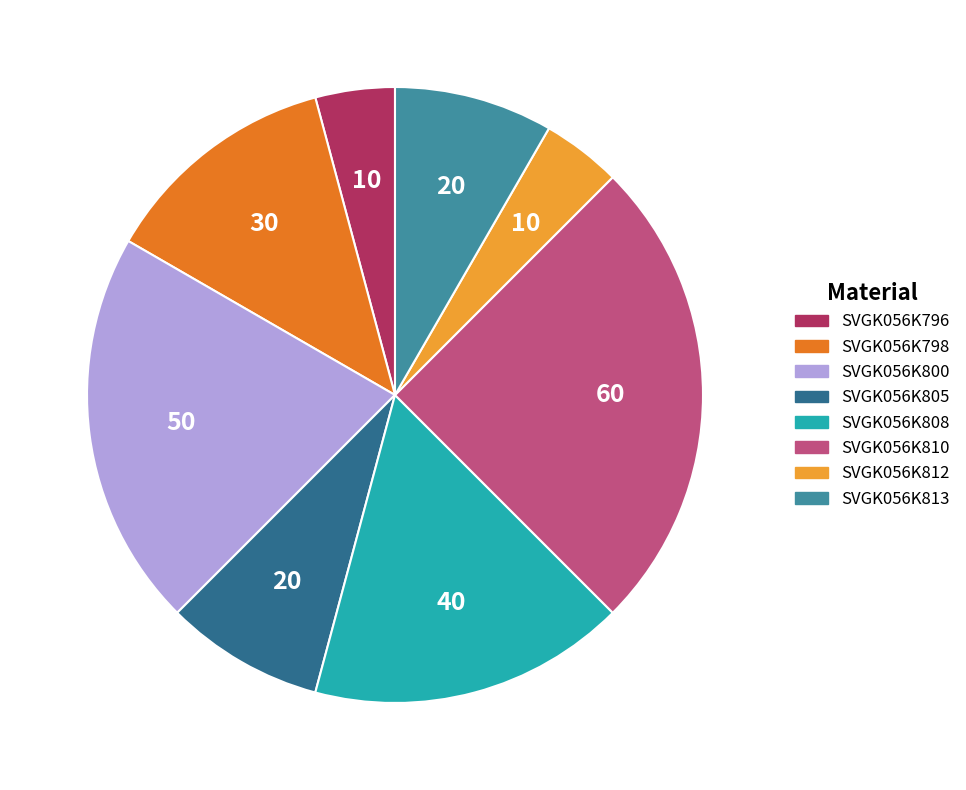

Between SVGK056K810 and SVGK056K796, which is larger?

SVGK056K810